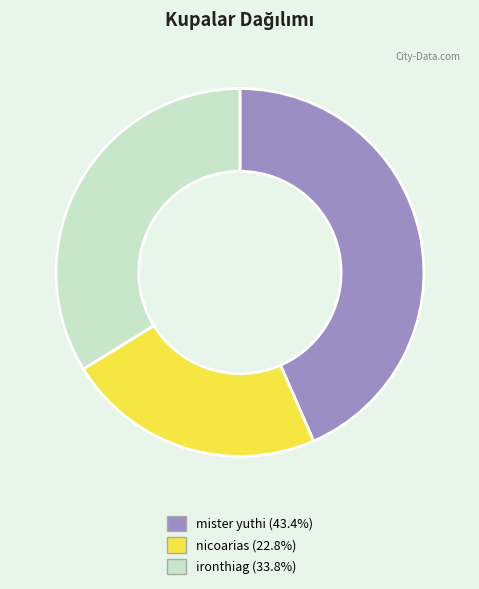

Which slice is the largest?

mister yuthi